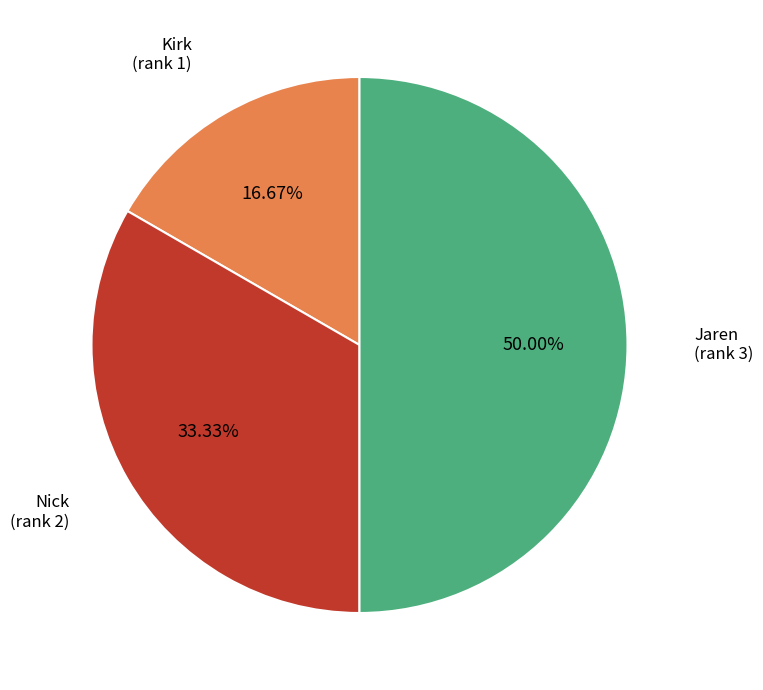

Count the number of slices in the pie.

3